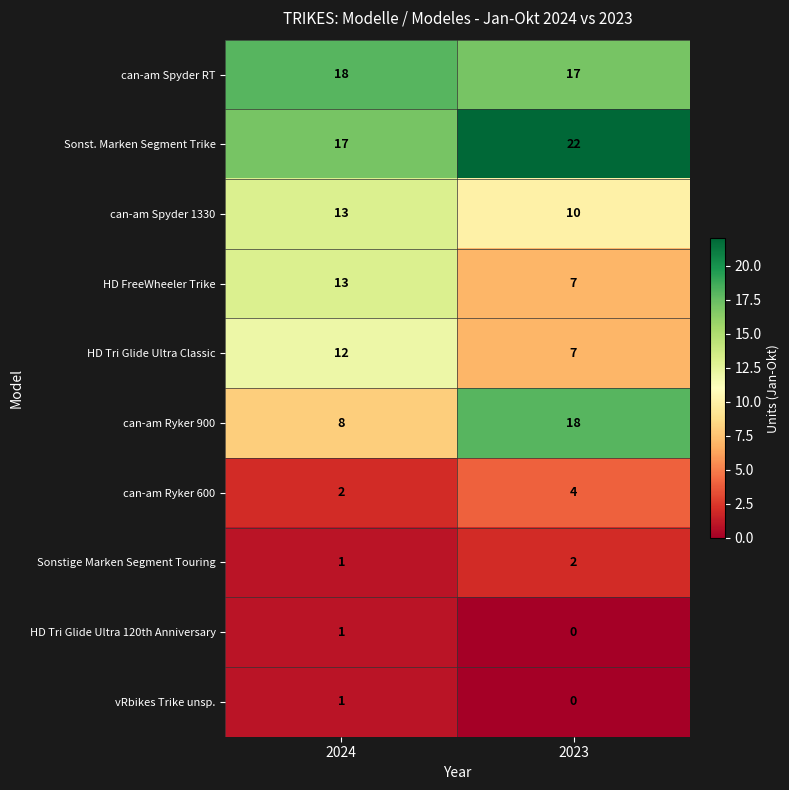

Reading right to left, what are all the values shown in this chart?

can-am Spyder RT: 17	18
Sonst. Marken Segment Trike: 22	17
can-am Spyder 1330: 10	13
HD FreeWheeler Trike: 7	13
HD Tri Glide Ultra Classic: 7	12
can-am Ryker 900: 18	8
can-am Ryker 600: 4	2
Sonstige Marken Segment Touring: 2	1
HD Tri Glide Ultra 120th Anniversary: 0	1
vRbikes Trike unsp.: 0	1